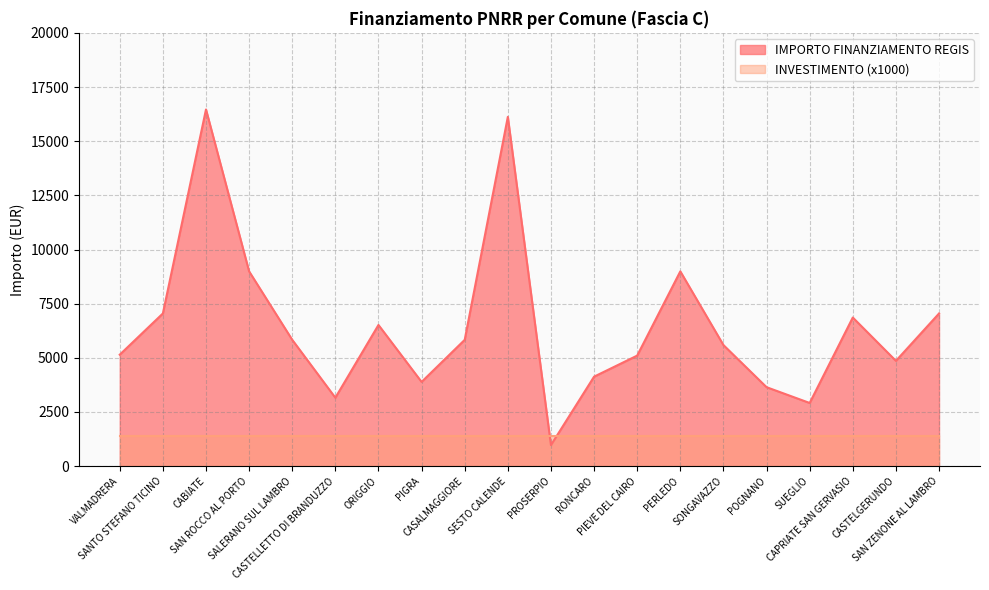

What is the change in value from SALERANO SUL LAMBRO to PROSERPIO?

-4860